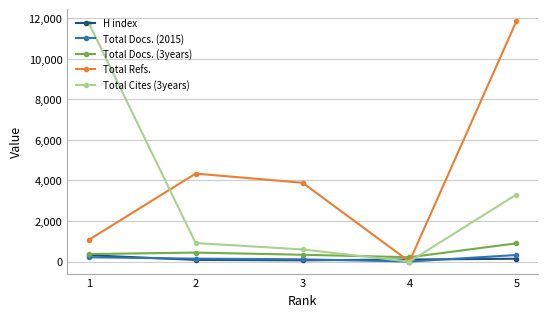

What is the difference between the second highest and minimum values in the Total Cites (3years) series?

3304